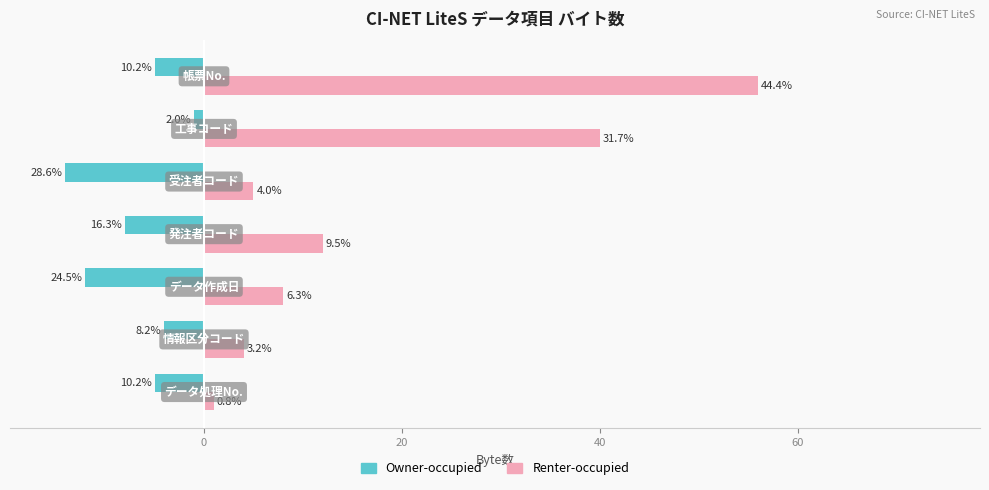

What are all the series names shown in the legend?

Owner-occupied, Renter-occupied